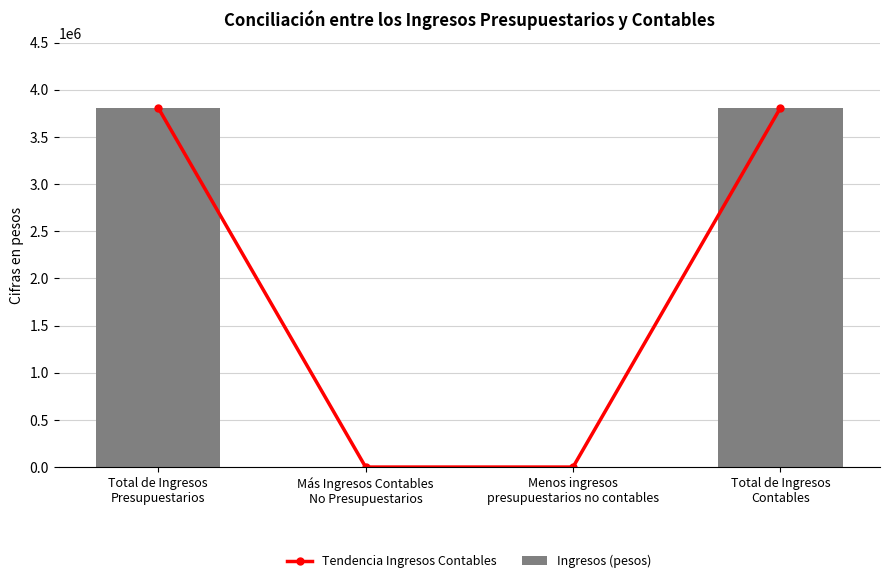

Reading left to right, transcribe all the data shown in this chart.

Tendencia Ingresos Contables: 3808064.6	0.0	0.0	3808064.6
Ingresos (pesos): 3808064.6	0.0	0.0	3808064.6